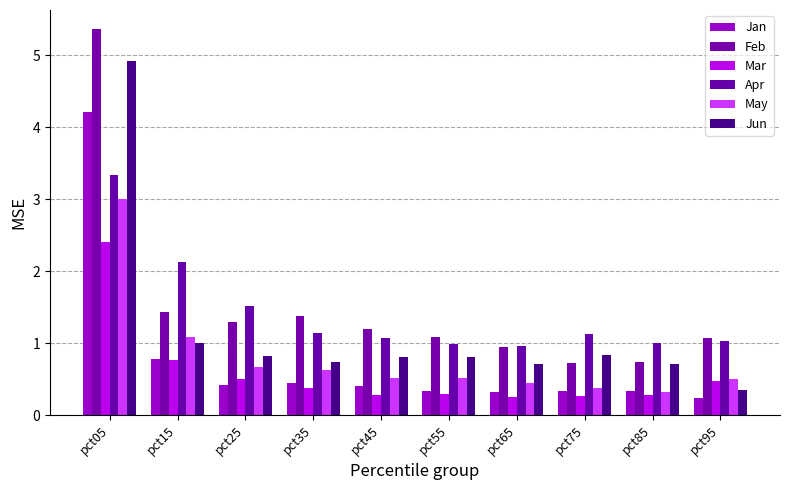

What value does the May series have at pct85?

0.3